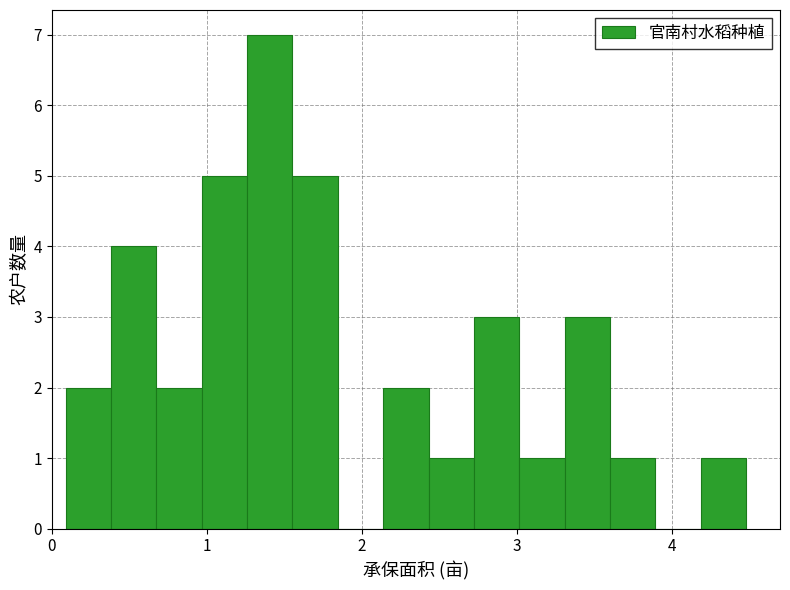

Read against the x-axis, roughly where is the centre of the tallest bar?

1.4